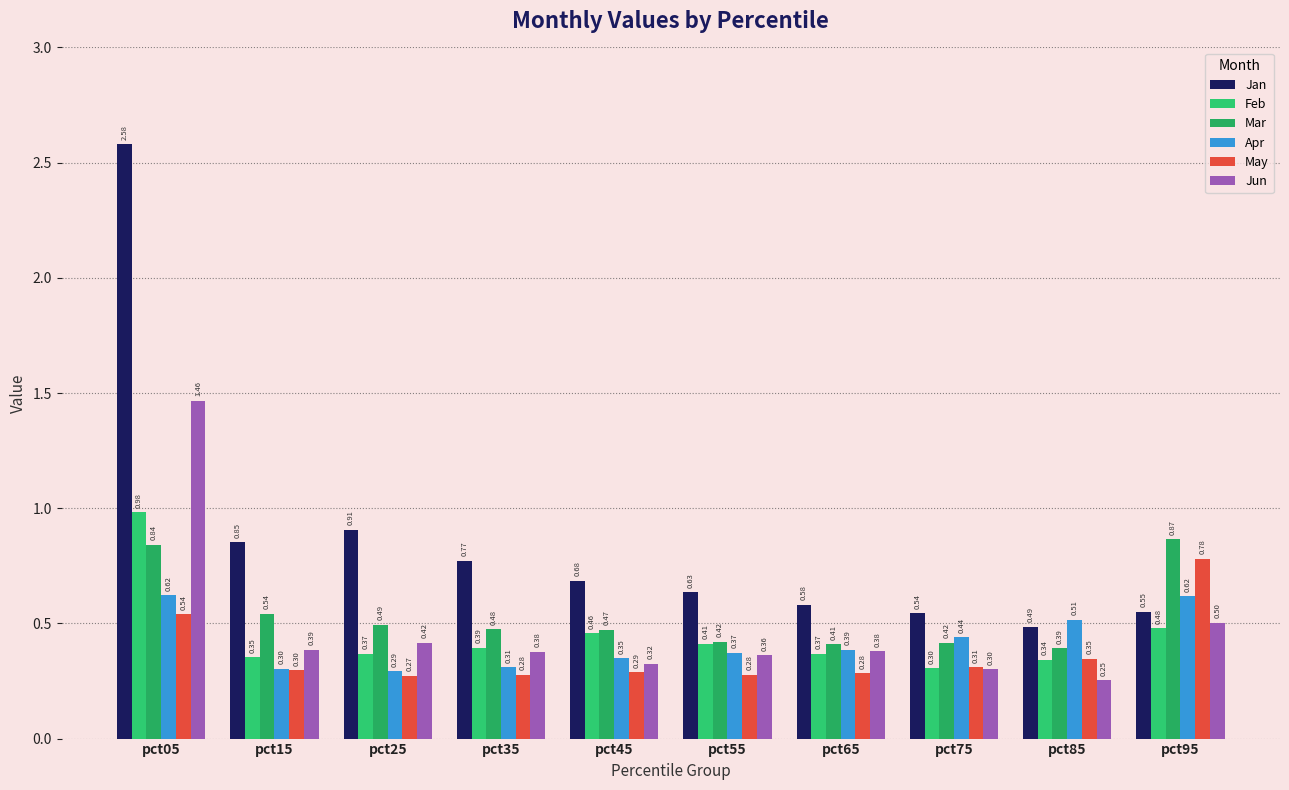

What is the value of the Jan bar at the 4th from the left?

0.8